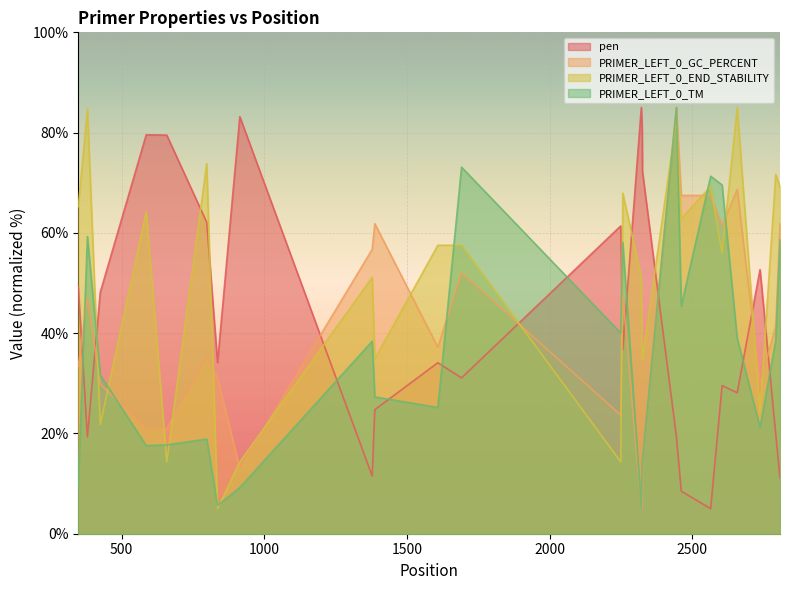

True or false: pen and PRIMER_LEFT_0_GC_PERCENT intersect in this chart.

True